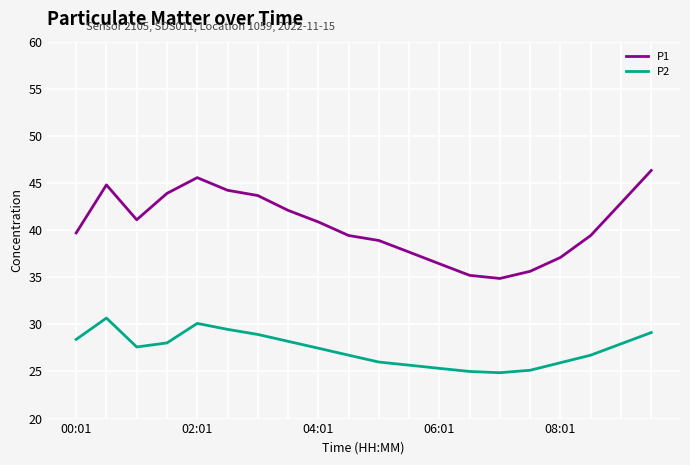

True or false: P2 and P1 intersect in this chart.

False